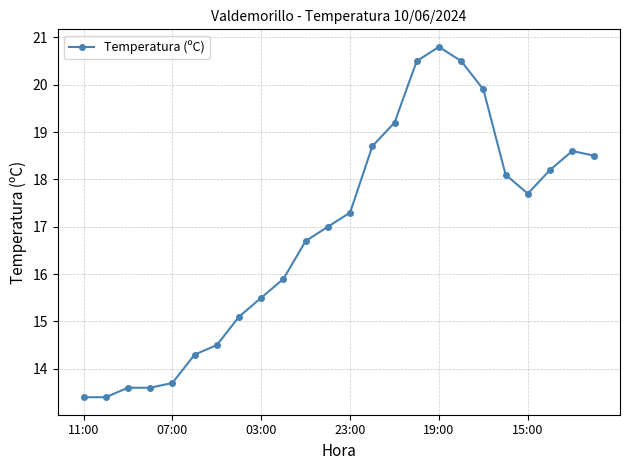

How many distinct data groups are displayed?

1